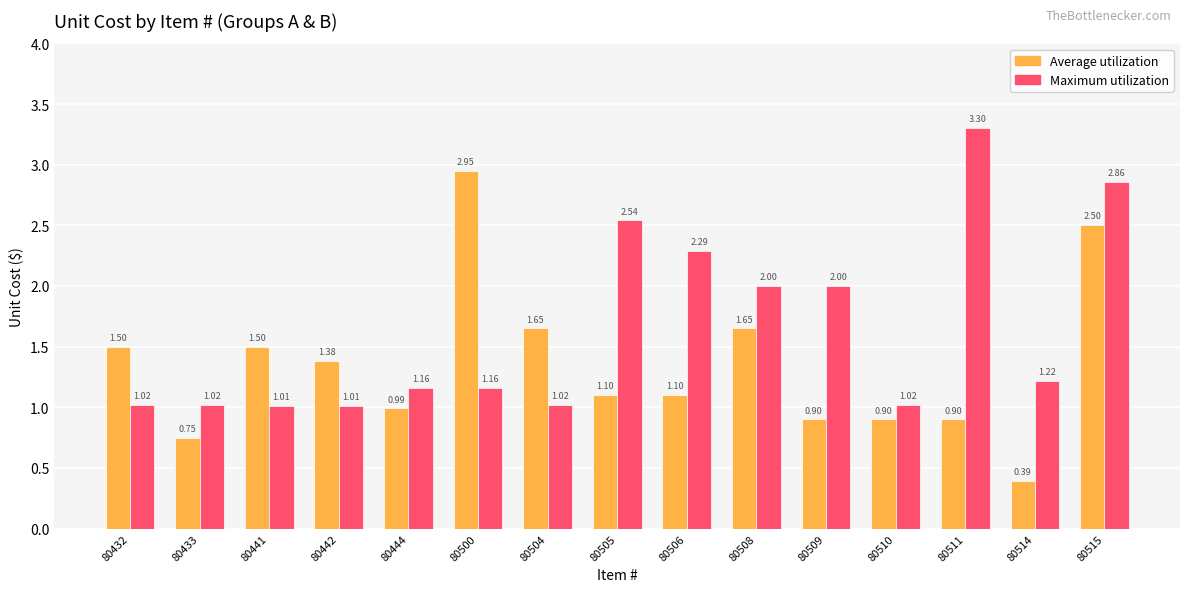

Which series has the largest range (max minus min)?

Average utilization